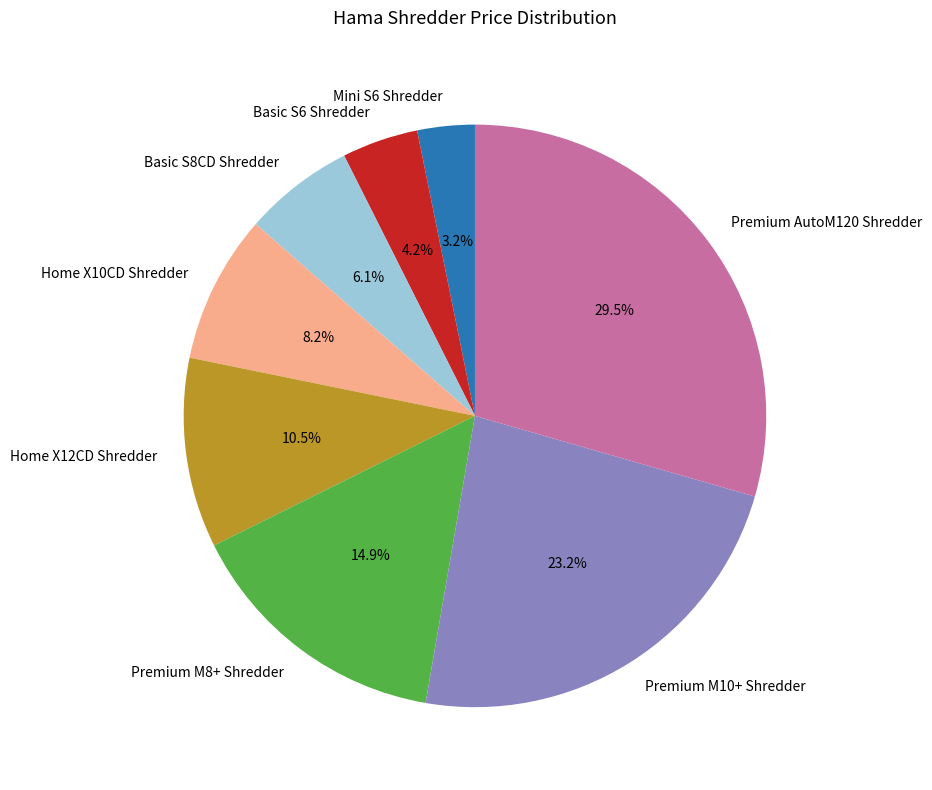

Does Premium M10+ Shredder account for over 50% of the chart?

No